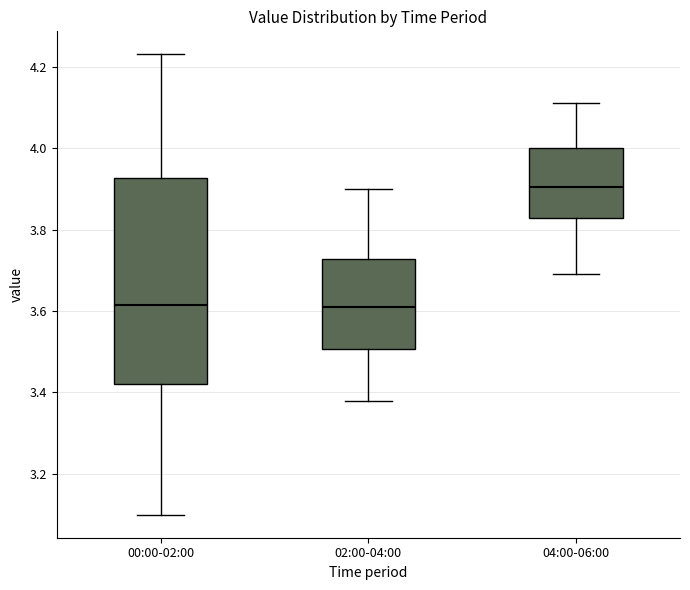

Reading left to right, read every box against the y-axis: the position of its median line, the range the box covers, and the ends of its whiskers. The values are not printed on the chart, so give them approximately, as read against the axis.

00:00-02:00: median 3.62, box 3.42 to 3.92, whiskers 3.10 to 4.24
02:00-04:00: median 3.62, box 3.50 to 3.72, whiskers 3.38 to 3.90
04:00-06:00: median 3.90, box 3.82 to 4.00, whiskers 3.70 to 4.12